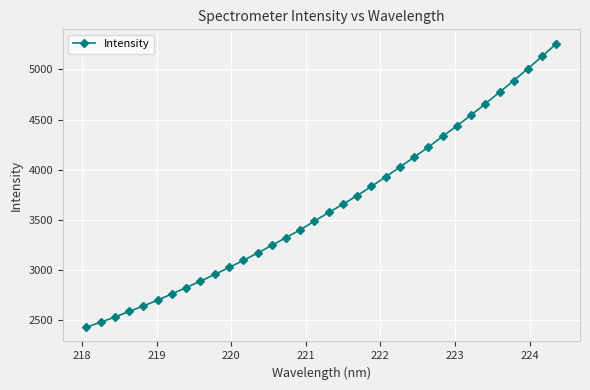

What is the value of the 26th point from the left?

4333.7